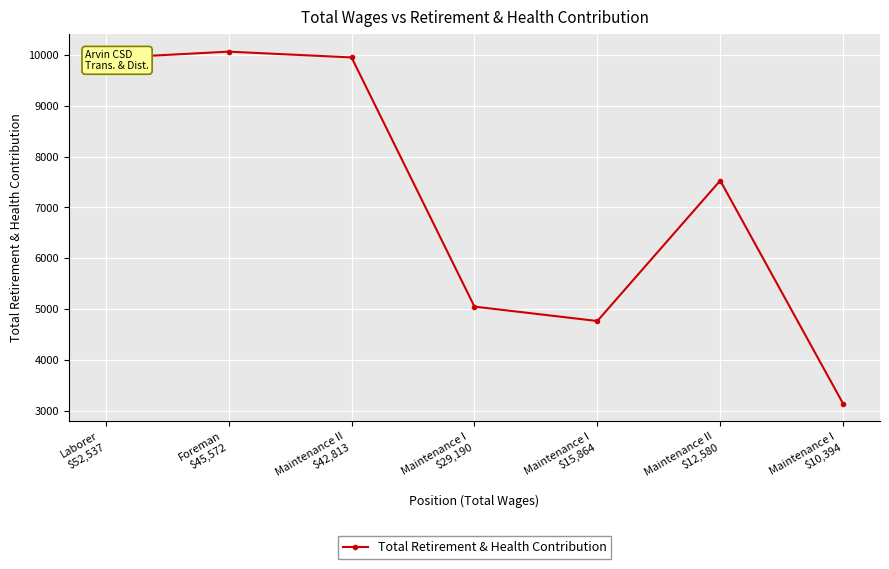

True or false: the data shows 3144 at Maintenance I
$10,394.

True